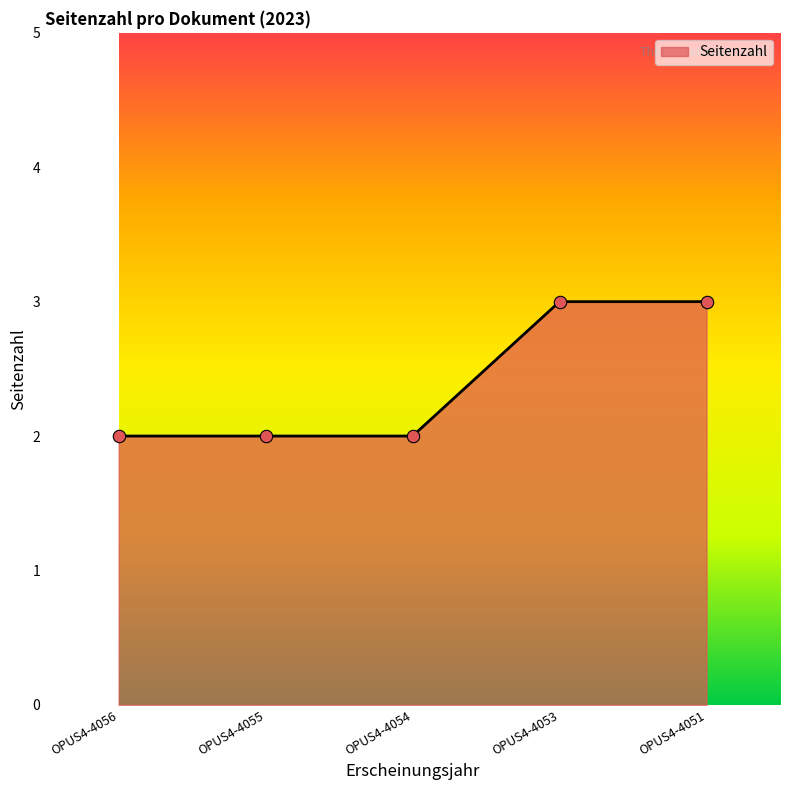

What is the change in value from OPUS4-4055 to OPUS4-4051?

+1